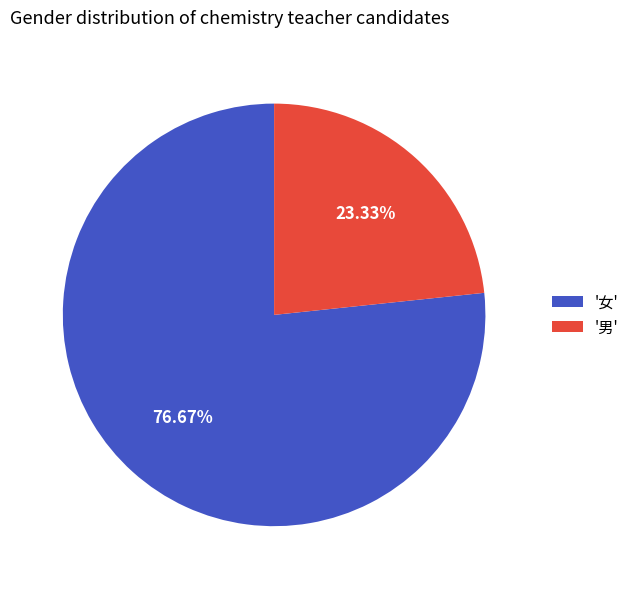

Combined, do '男' and '女' account for over 50%?

Yes